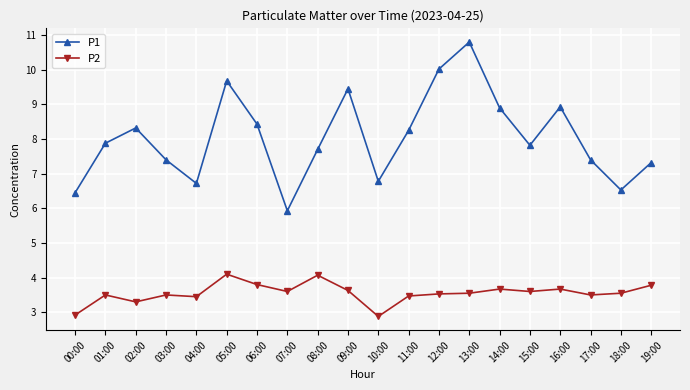

True or false: P2 has a value of 3.8 at 06:00.

True